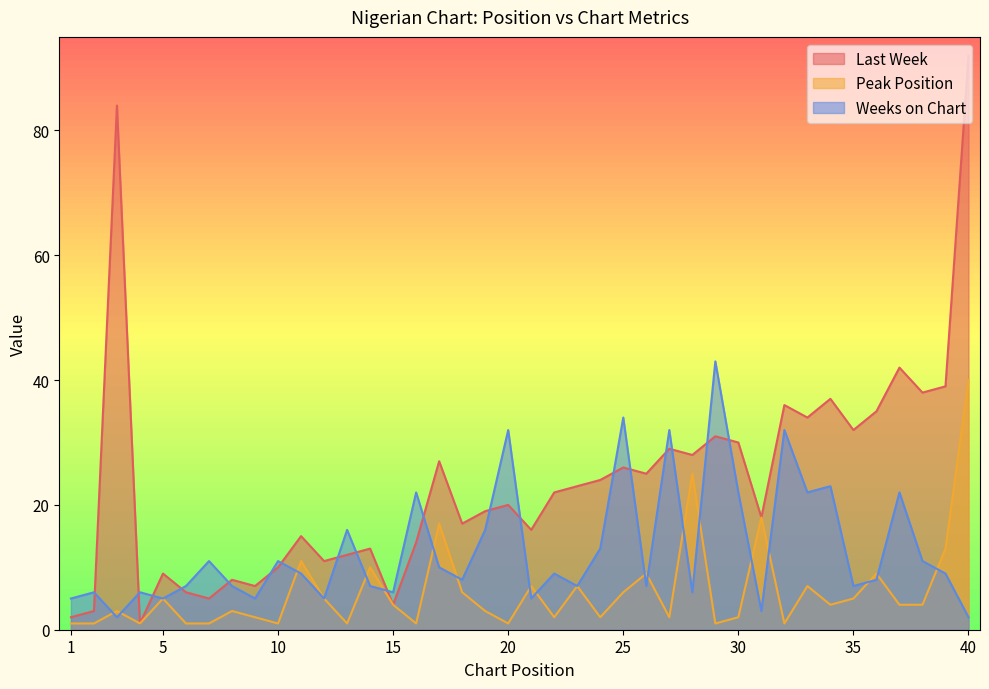

What is the value of the Peak Position point at the 16th from the left?

1